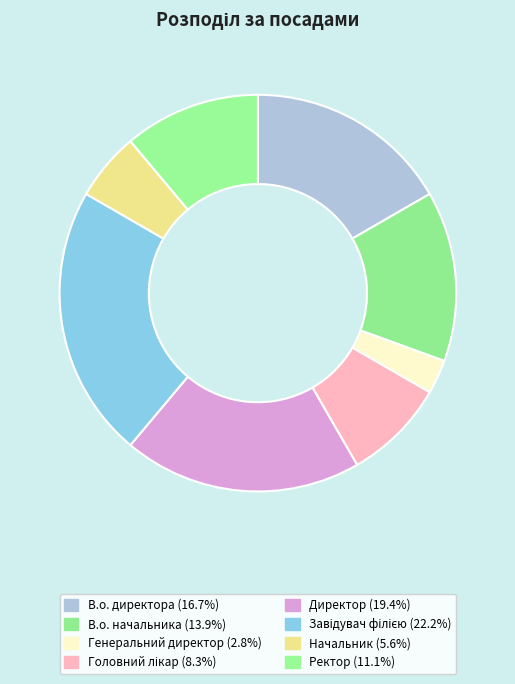

The Генеральний директор slice represents 15% of the pie. True or false?

False